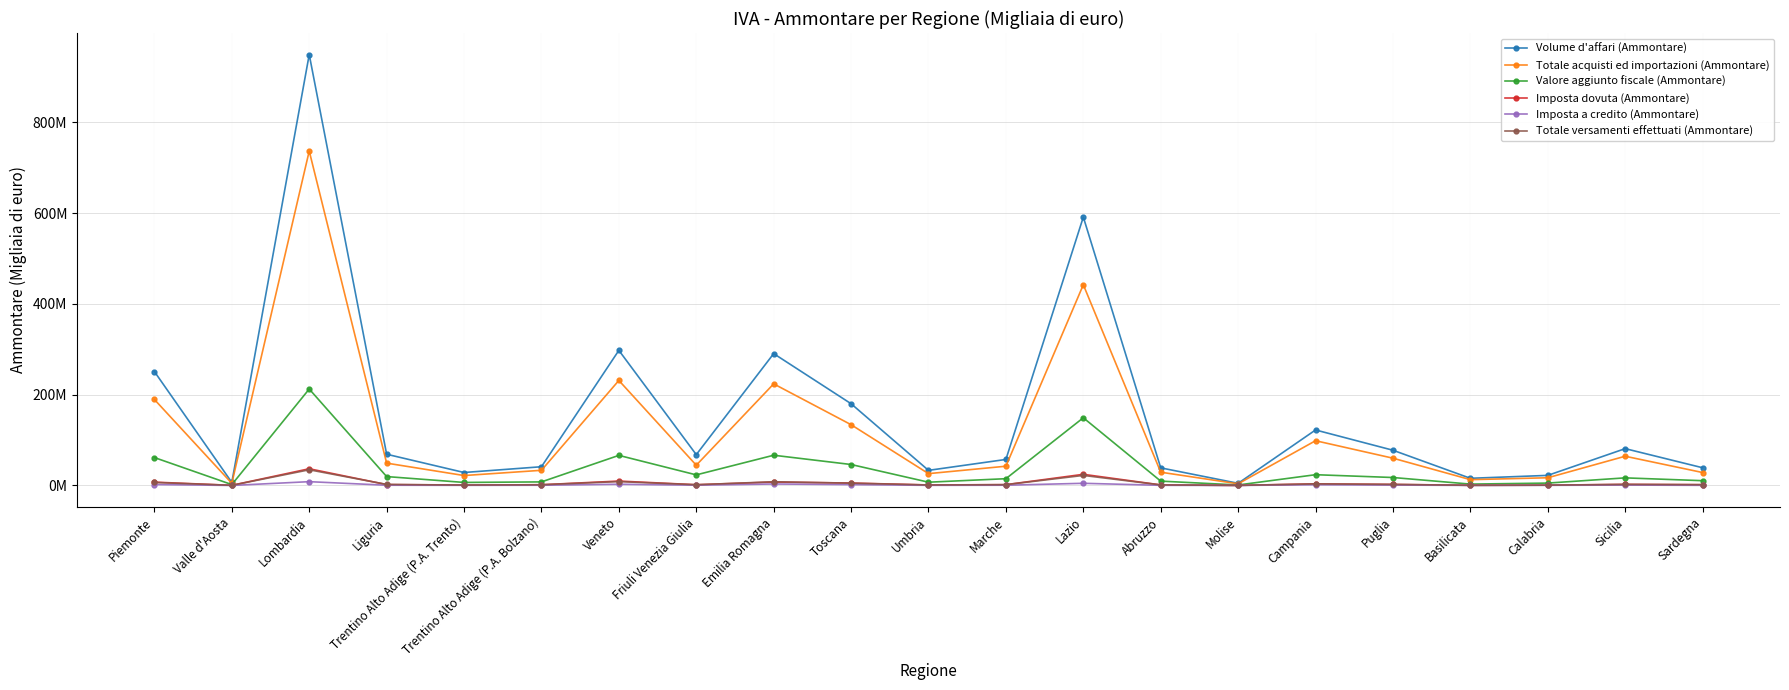

The Totale versamenti effettuati (Ammontare) series shows 1545649 at Friuli Venezia Giulia. True or false?

True